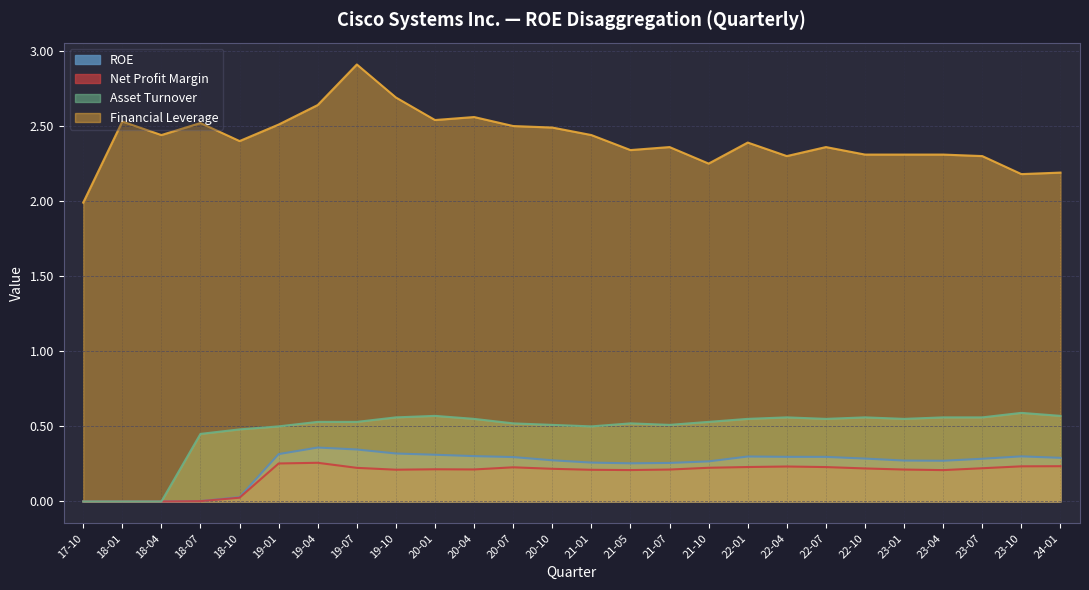

What is the spread (max minus min) of values at 17-10?

2.0